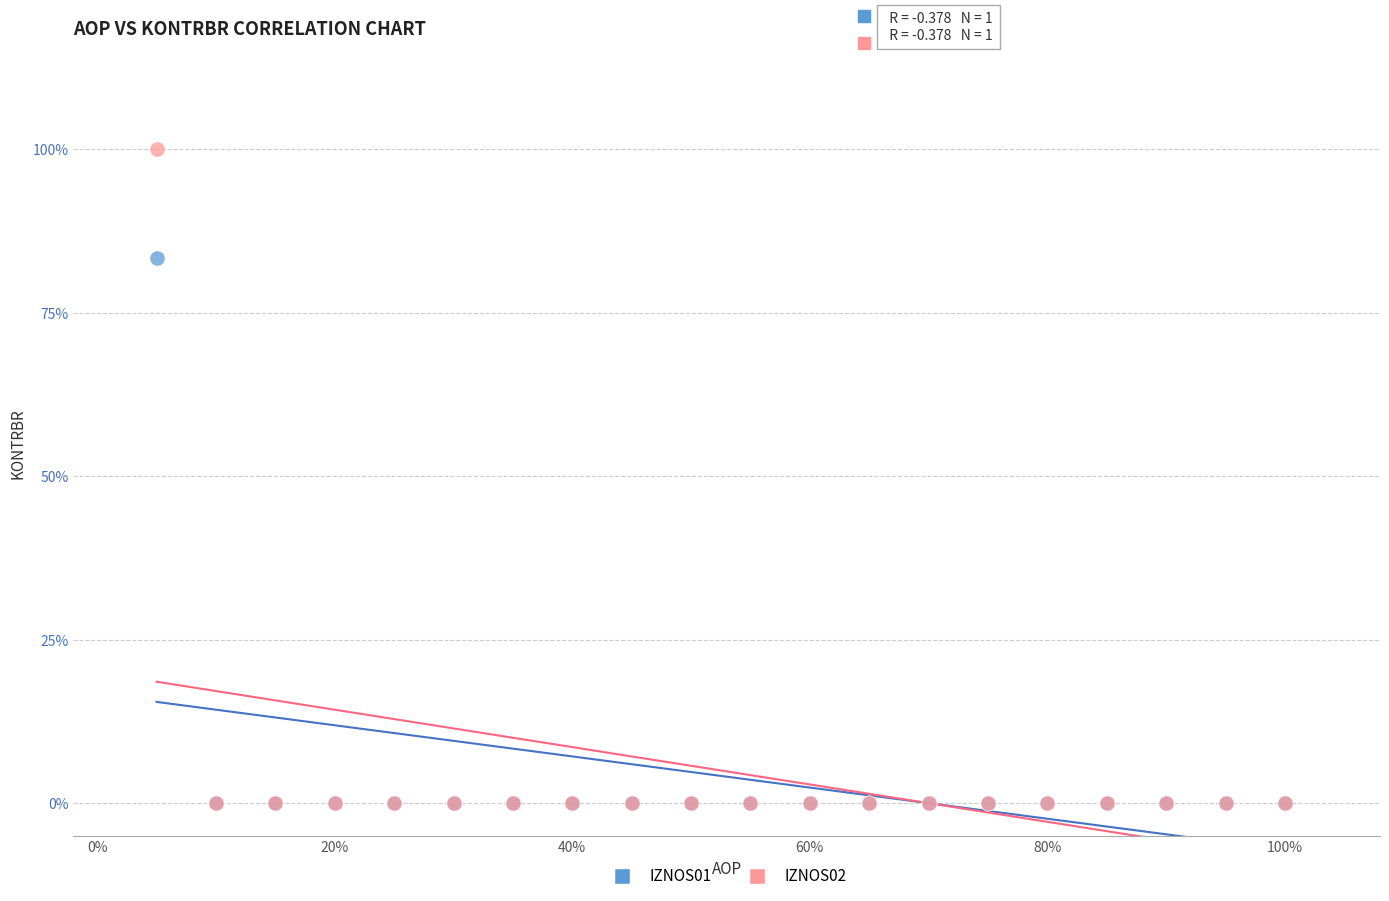

What are all the series names shown in the legend?

IZNOS01, IZNOS02